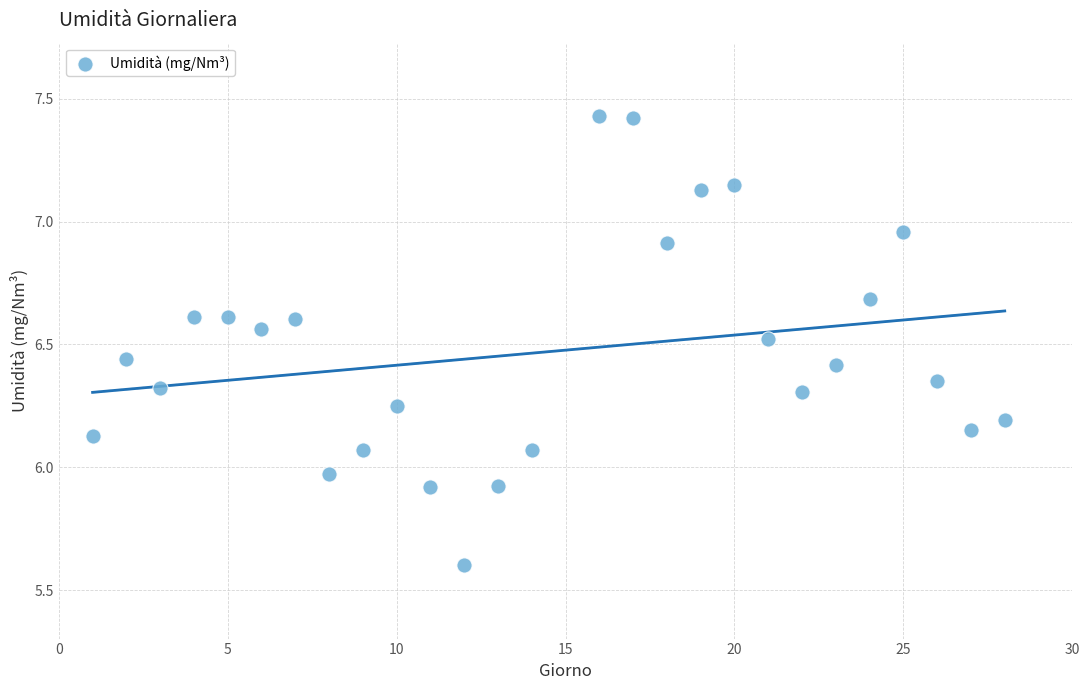

What is the range of Y values (max minus min)?

1.8